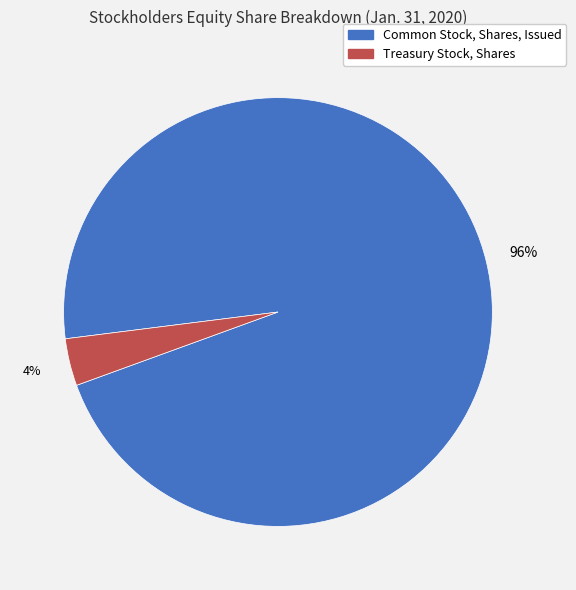

The Treasury Stock, Shares slice represents 17% of the pie. True or false?

False